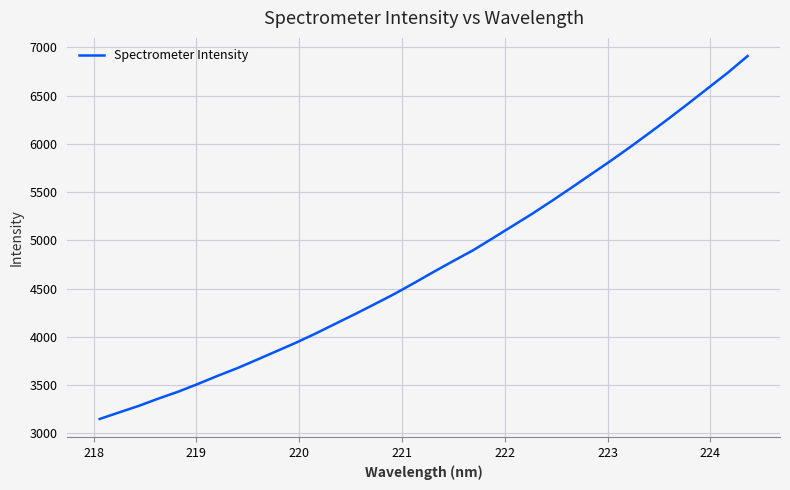

What is the difference between the maximum and minimum values?

3759.5